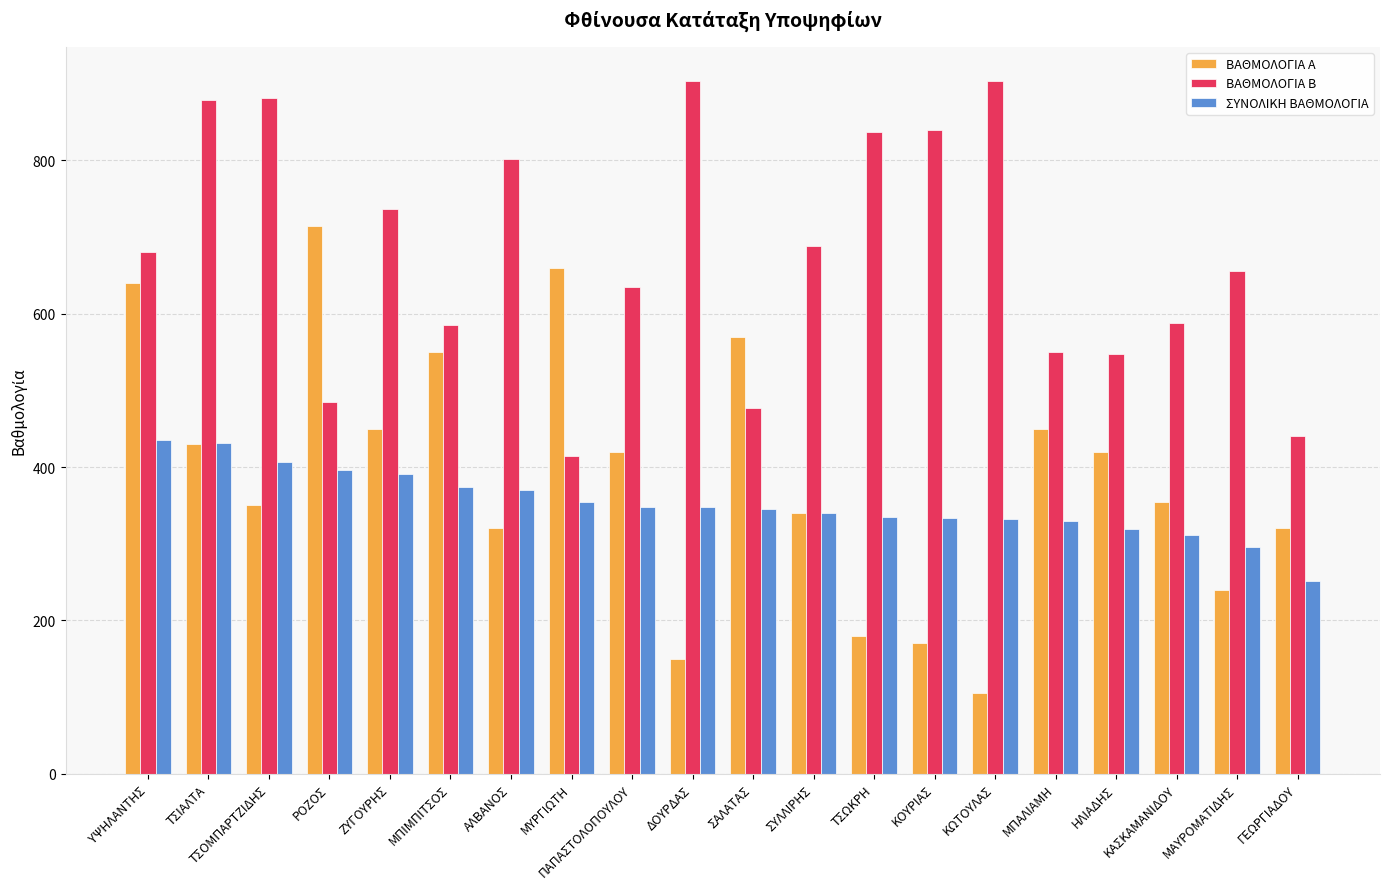

True or false: ΒΑΘΜΟΛΟΓΙΑ Β has a value of 680.0 at ΥΨΗΛΑΝΤΗΣ.

True